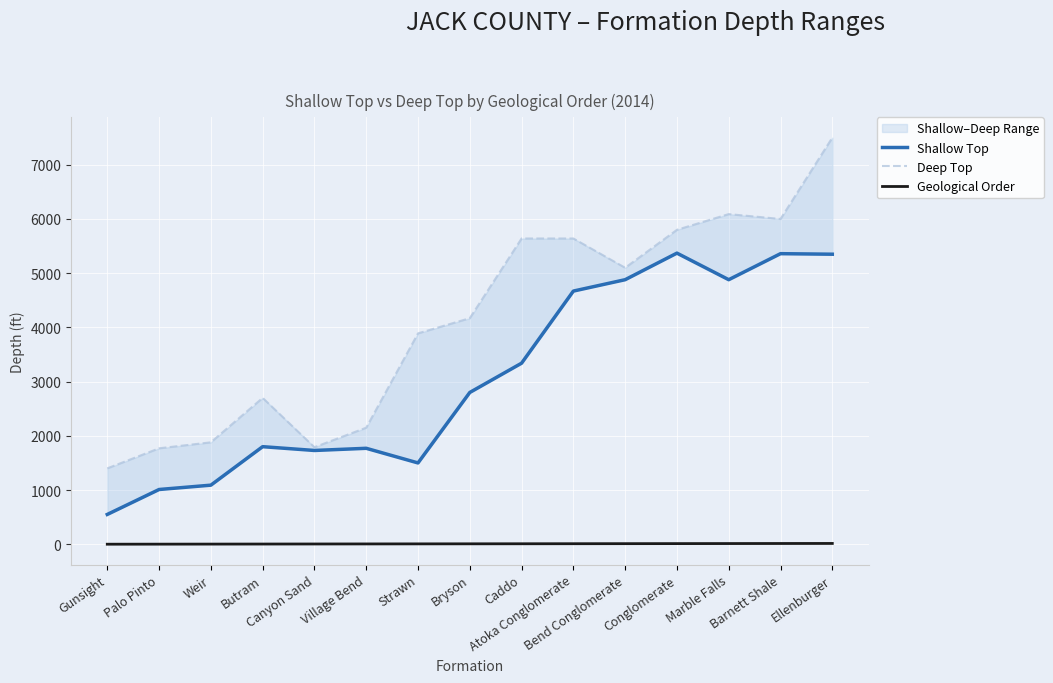

How many data points does each series have?

15